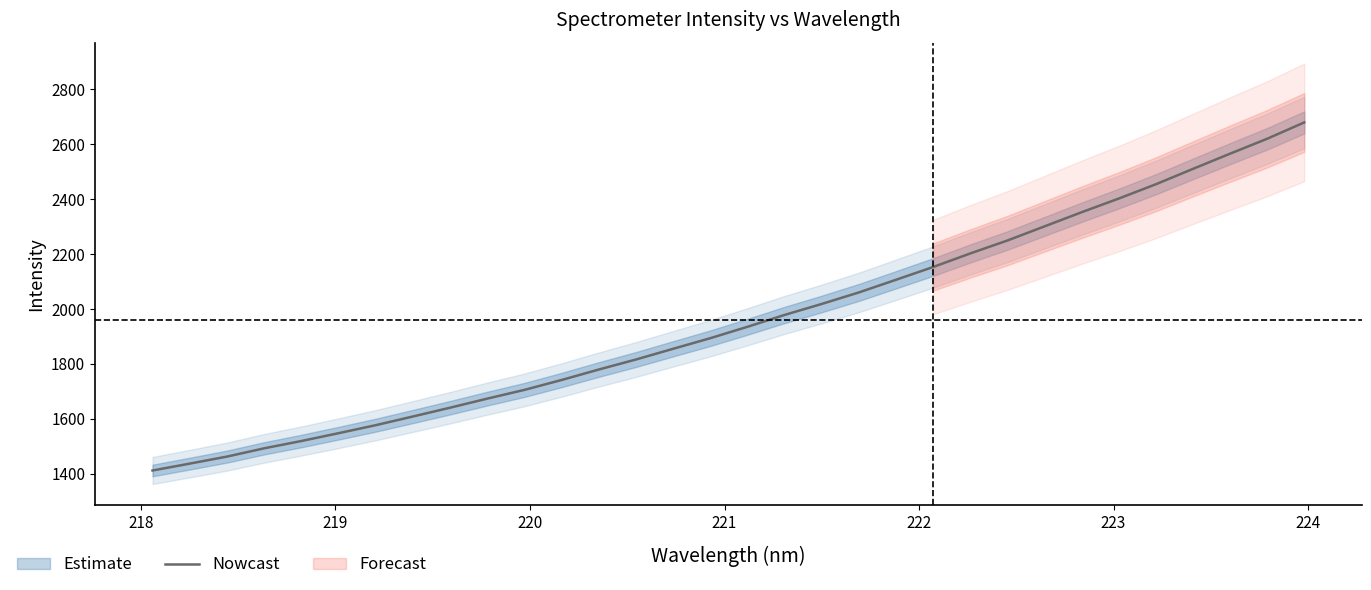

What is the value of the 23rd point from the left?

2202.1